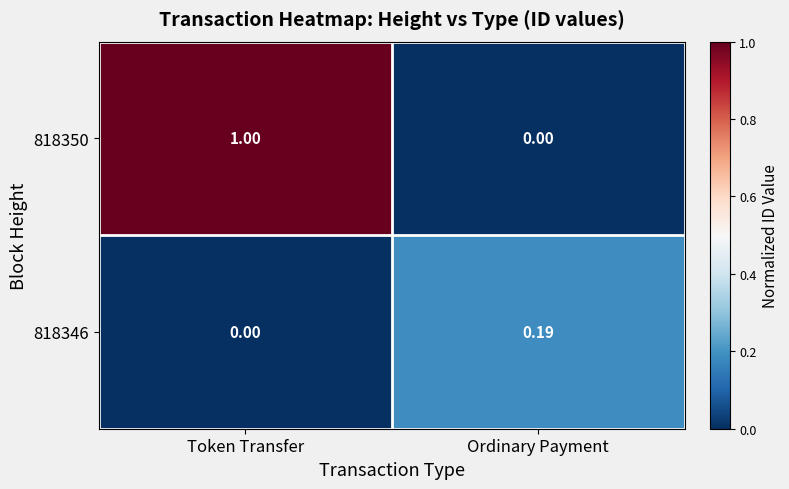

At which category is the sum across all series the highest?

Token Transfer